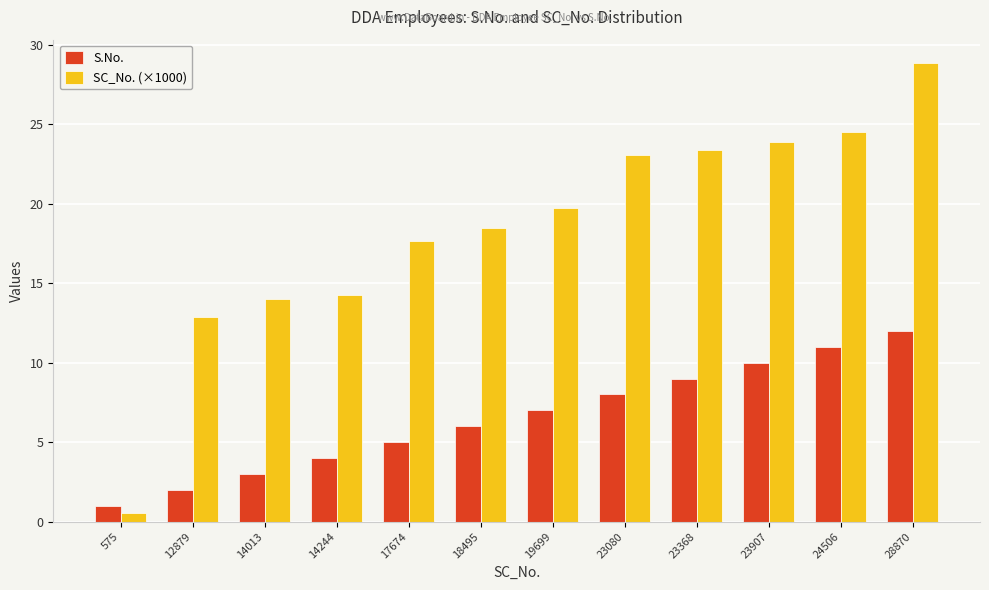

Is it true that SC_No. (×1000) equals 12.9 at 12879?

True